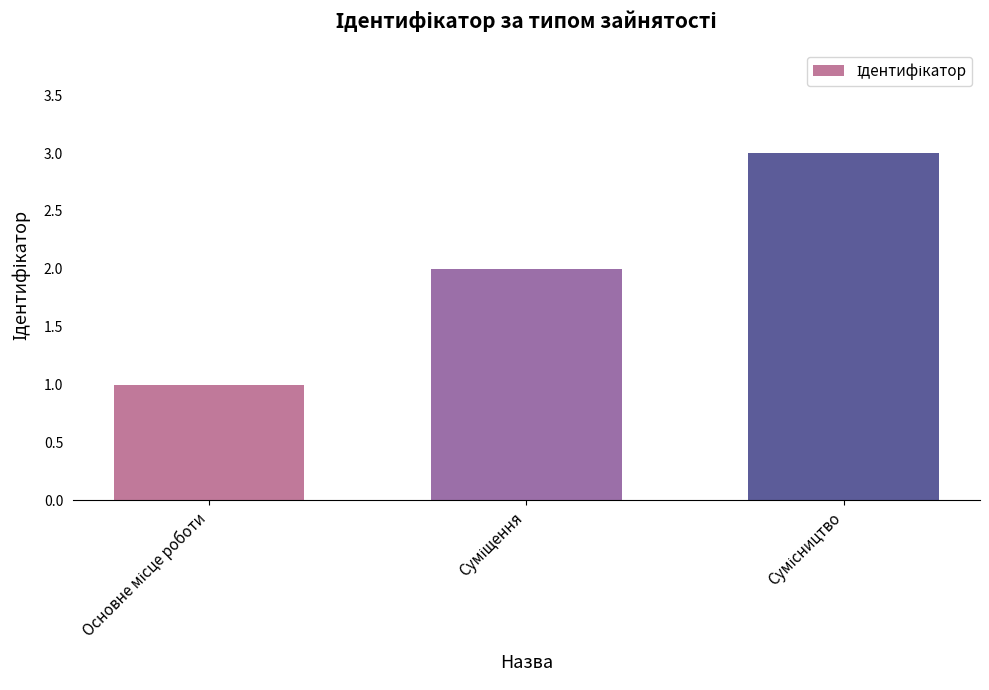

What is the greatest value displayed?

3